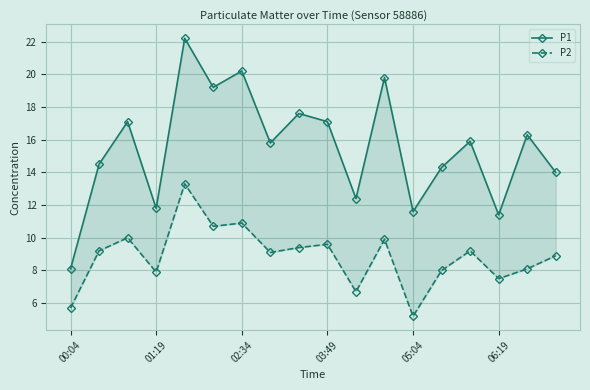

What is the spread (max minus min) of values at 11?

9.9